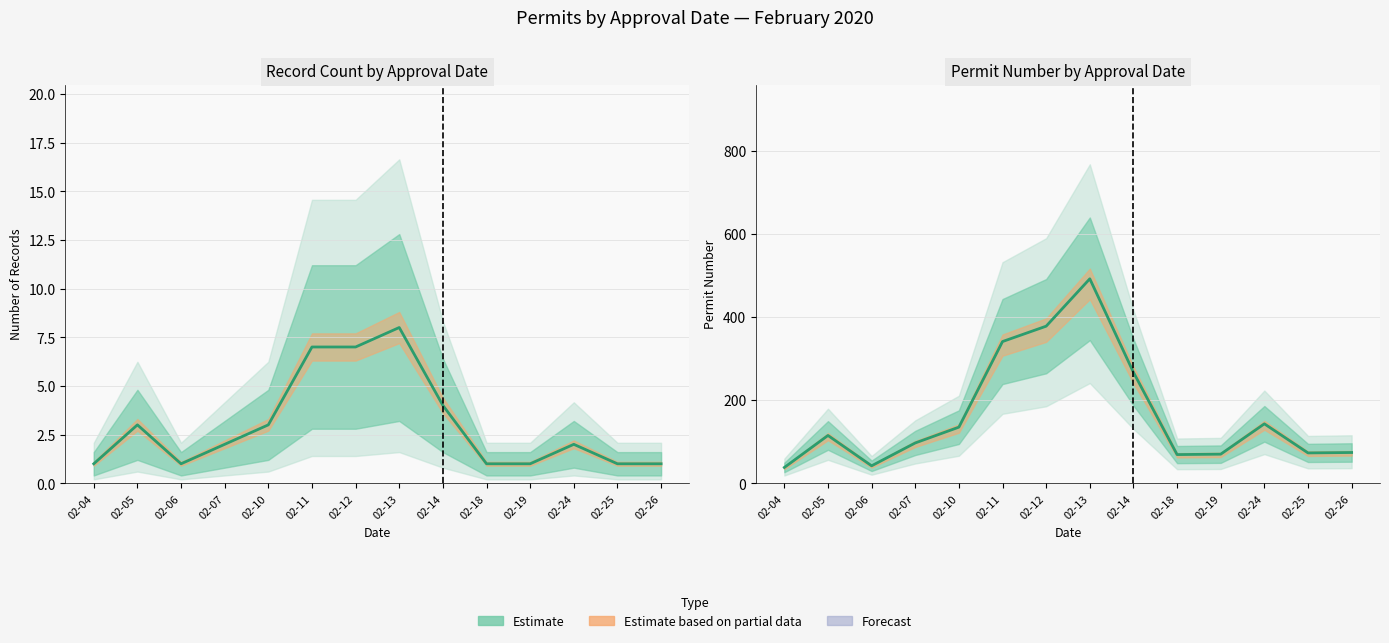

In NO. PERMISO, how many points are higher than both neighbors (excluding endpoints)?

3